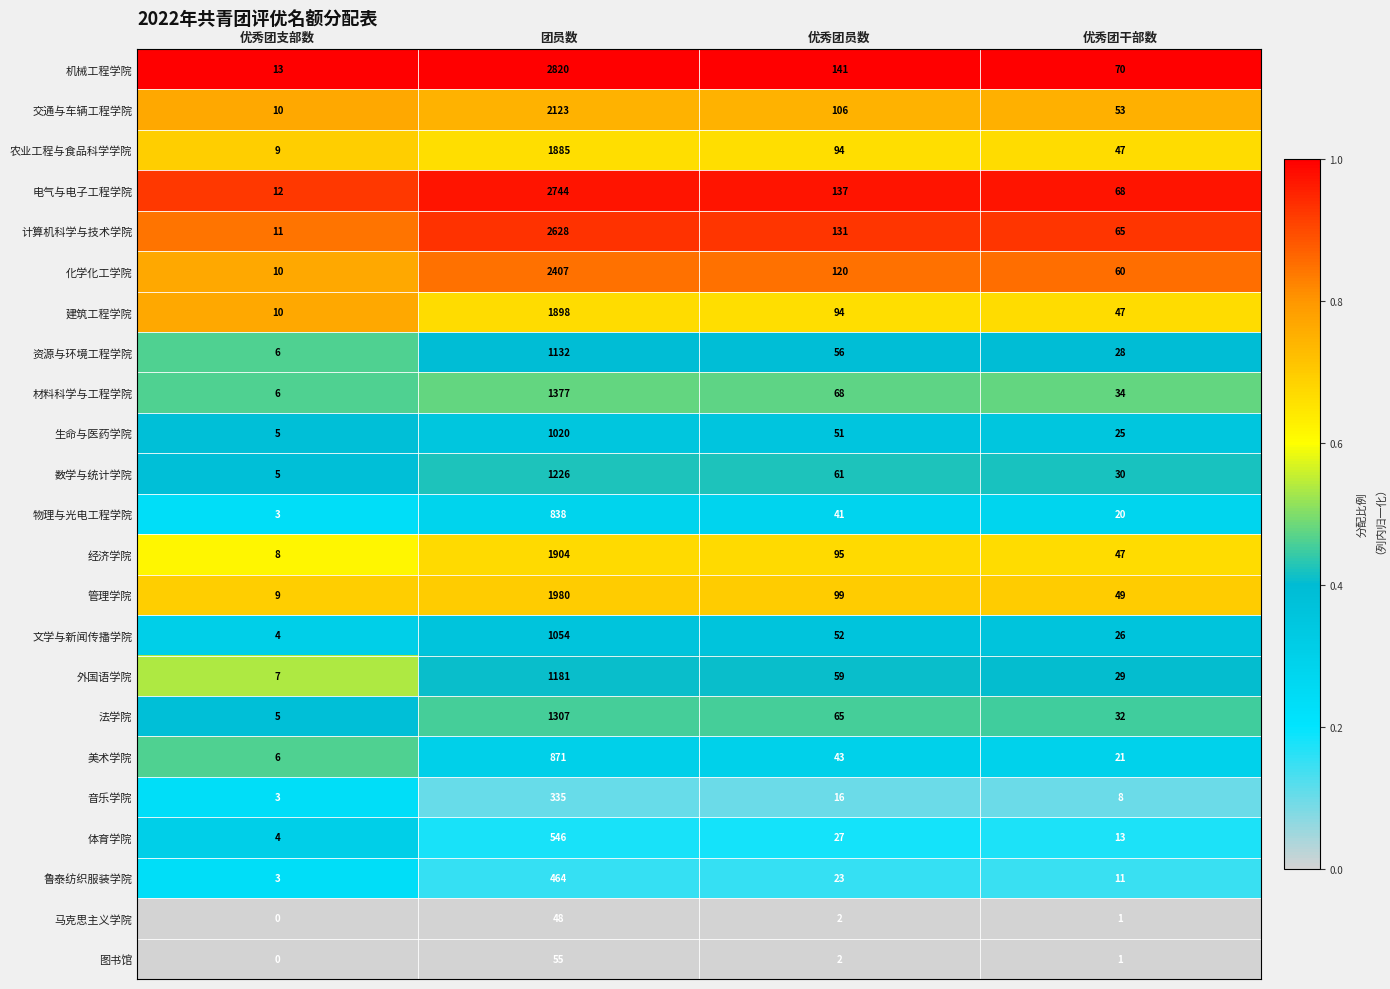

What is the highest value of the 计算机科学与技术学院 series?

2628